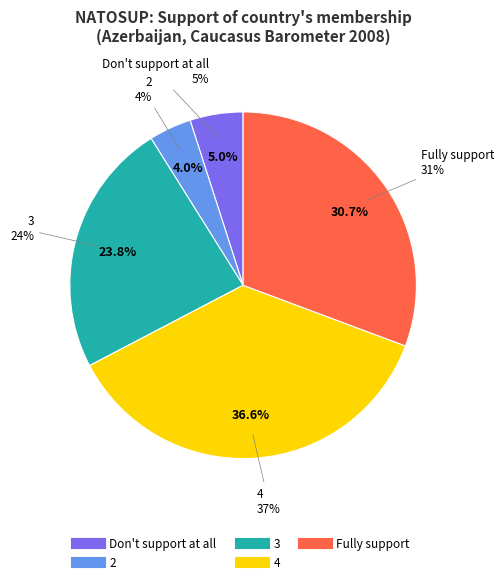

What percentage do 4 and 2 together represent?

40.6%